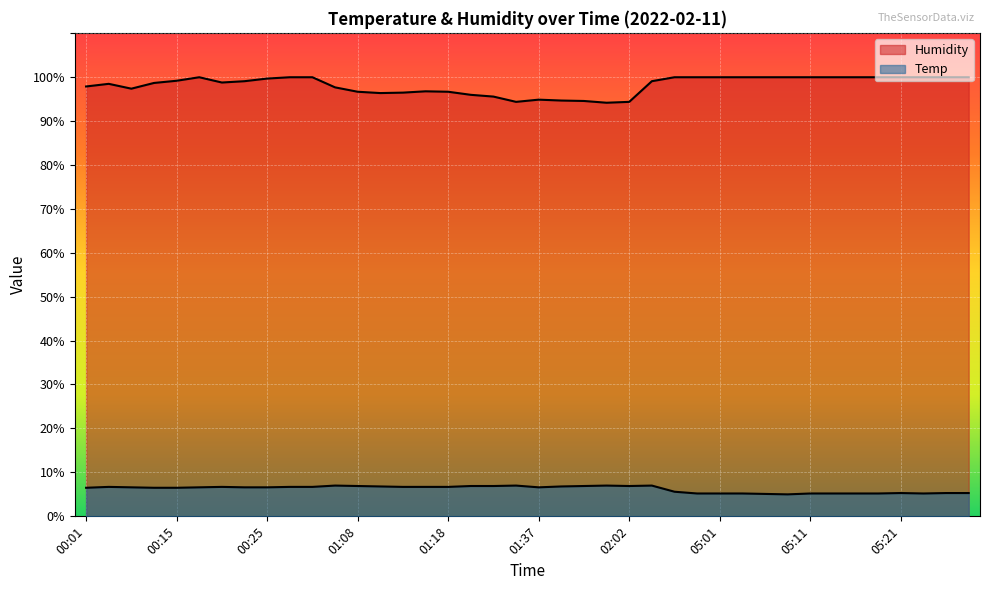

What is the difference between the maximum and minimum values in the Temp series?

2.0